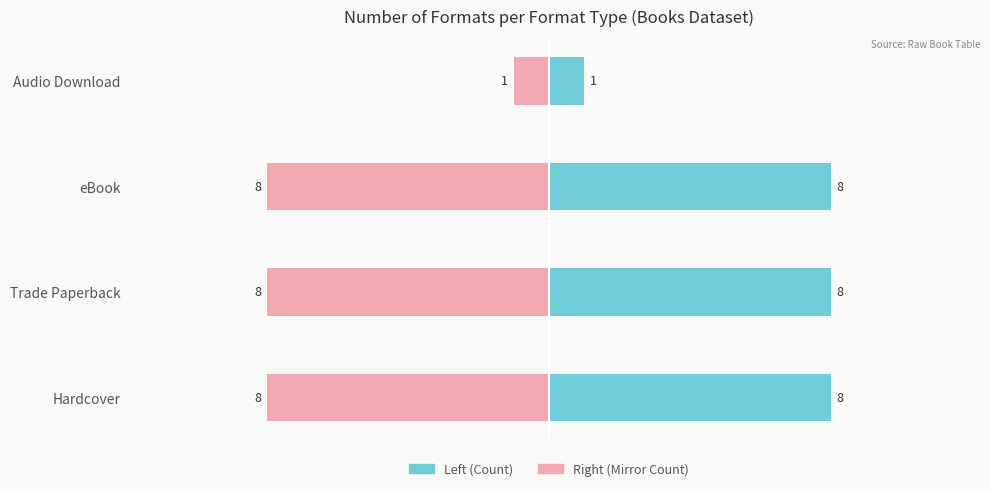

True or false: Format (Mirror) has a value of -4 at eBook.

False